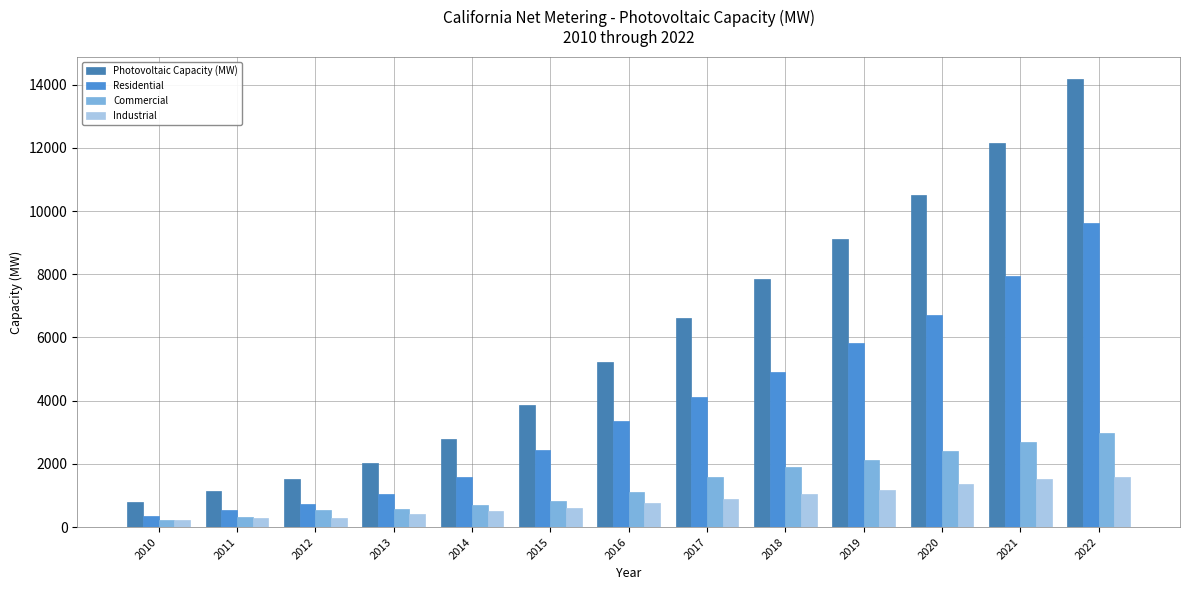

At which category is the sum across all series the highest?

2022